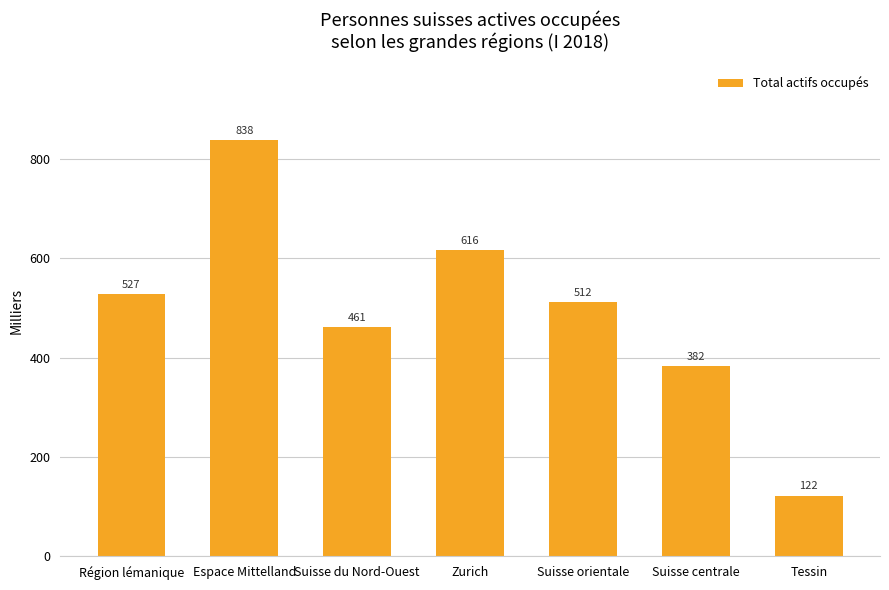

What is the difference between the second highest and second lowest values?

233.6